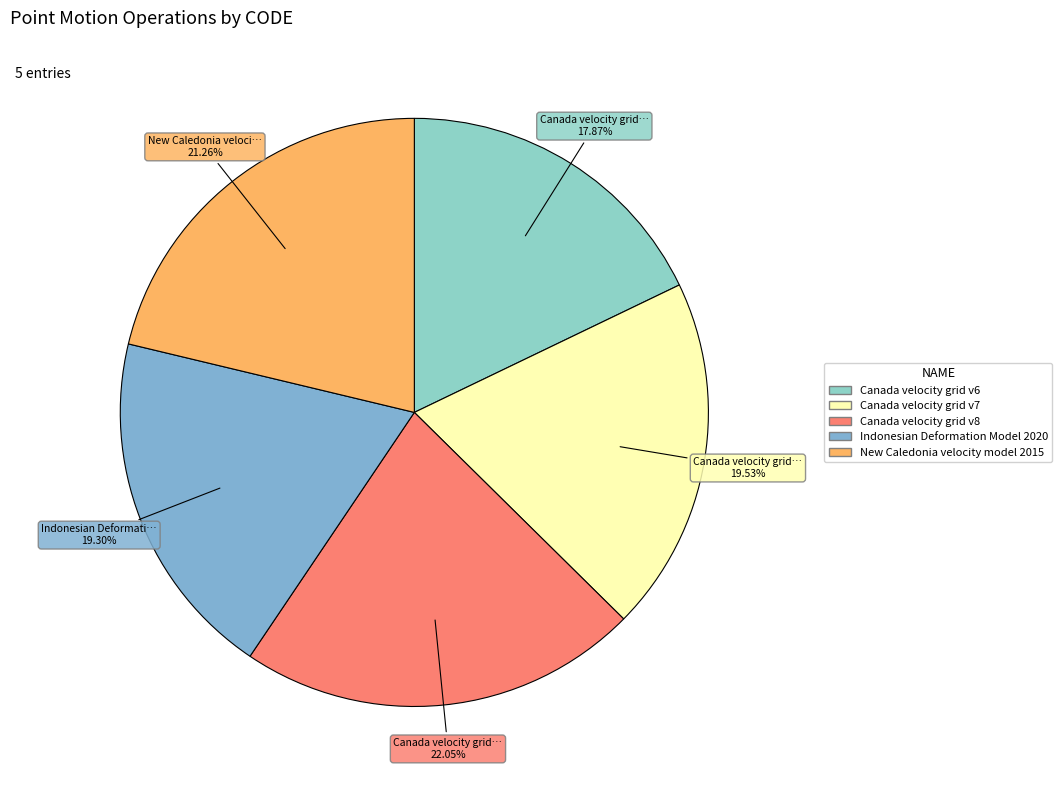

What percentage do New Caledonia velocity model 2015 and Canada velocity grid v7 together represent?

40.8%